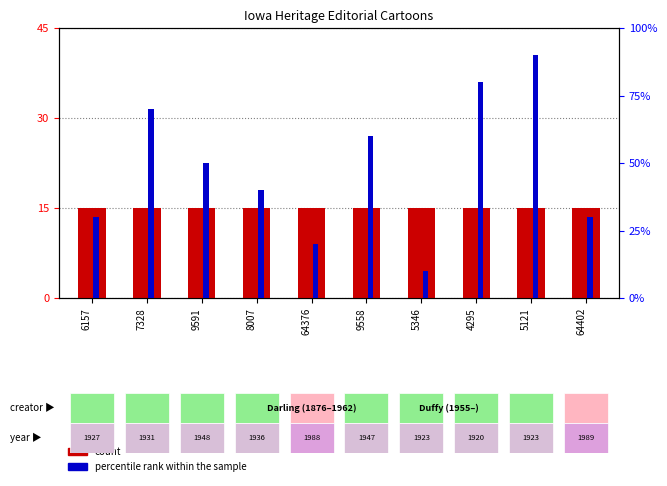

The value of count at 64402 is 1. True or false?

True